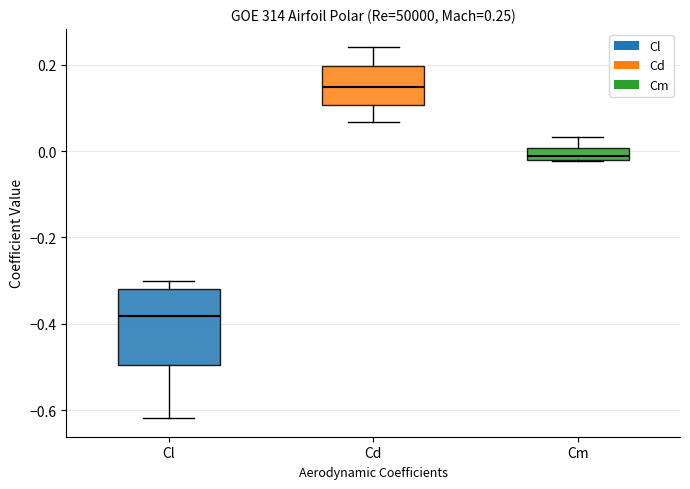

Which box is the tallest, from its lower edge to its upper edge?

Cl